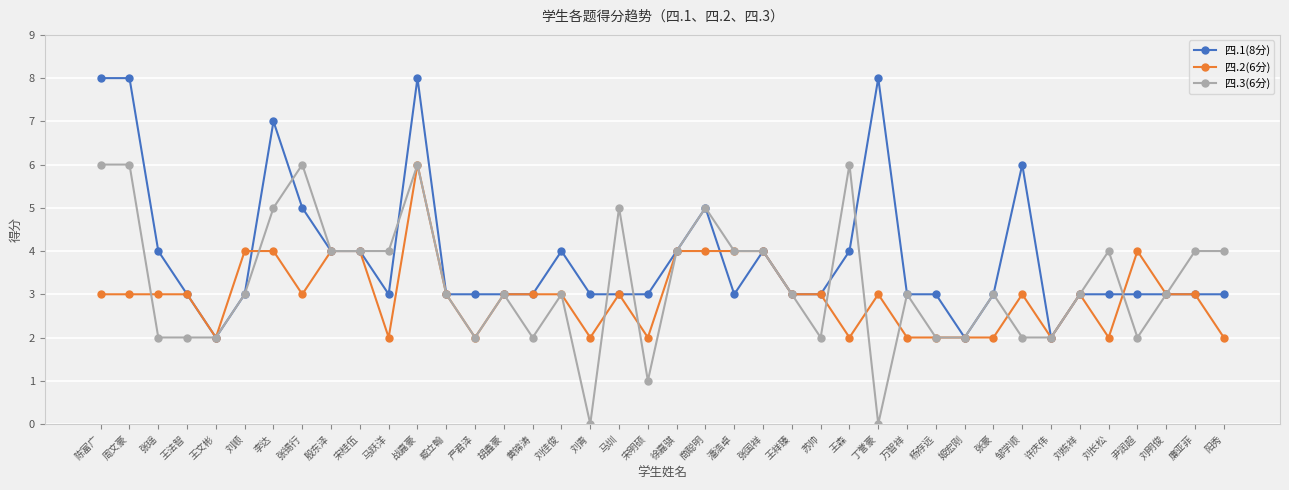

What is the label of the 32nd point from the right?

殷东泽